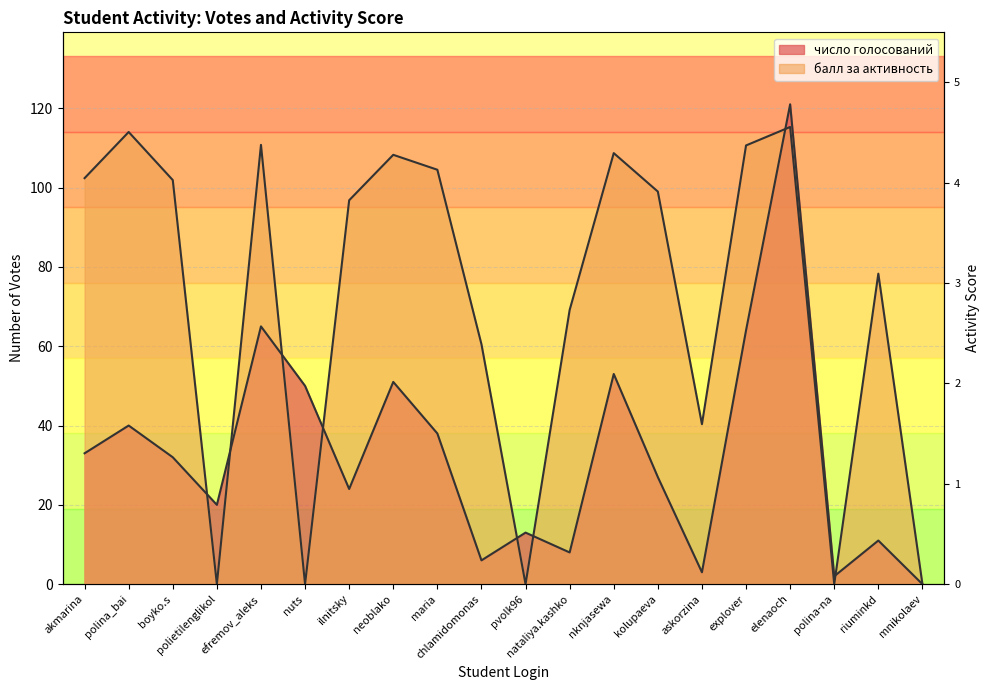

At which category is the sum across all series the highest?

elenaoch